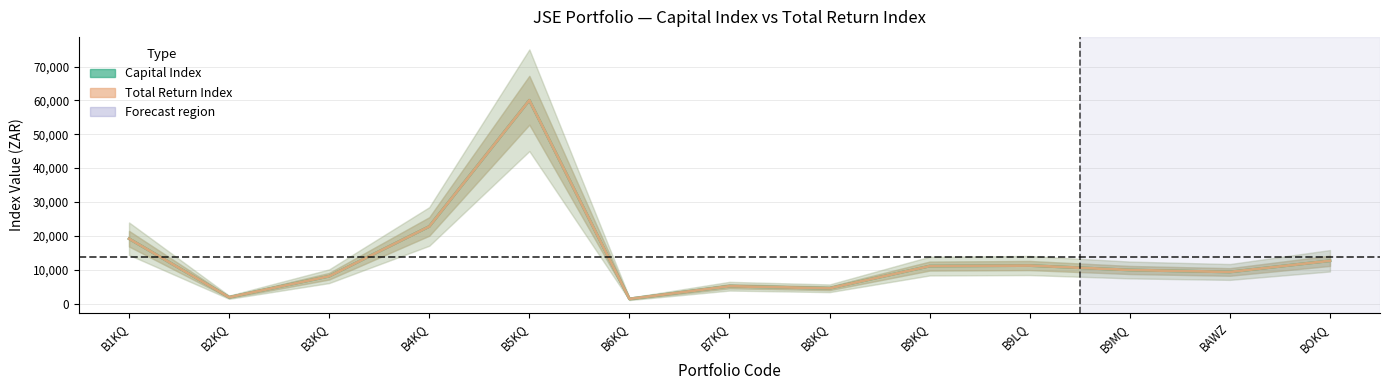

True or false: Total Return Index and Capital Index intersect in this chart.

False